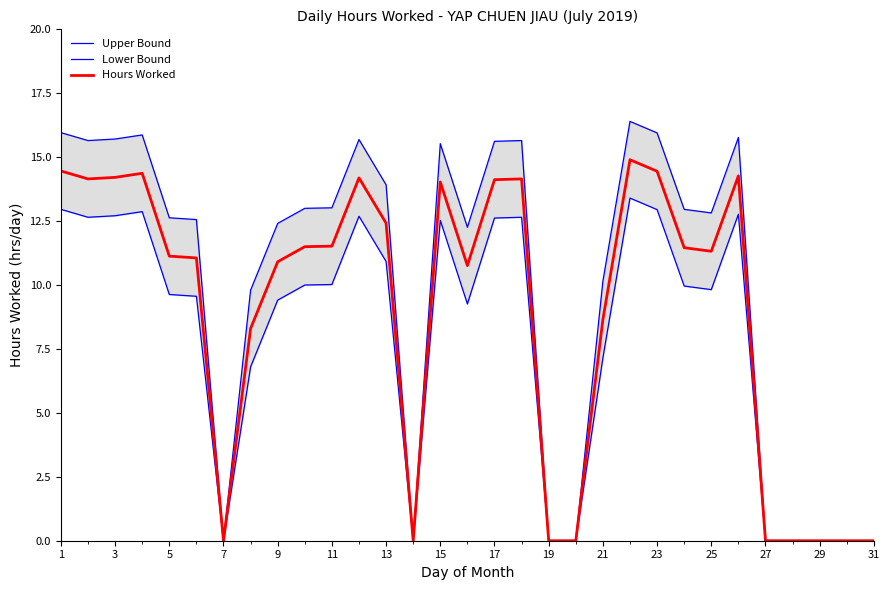

The value of Hours Worked at 23 is 14.4. True or false?

True